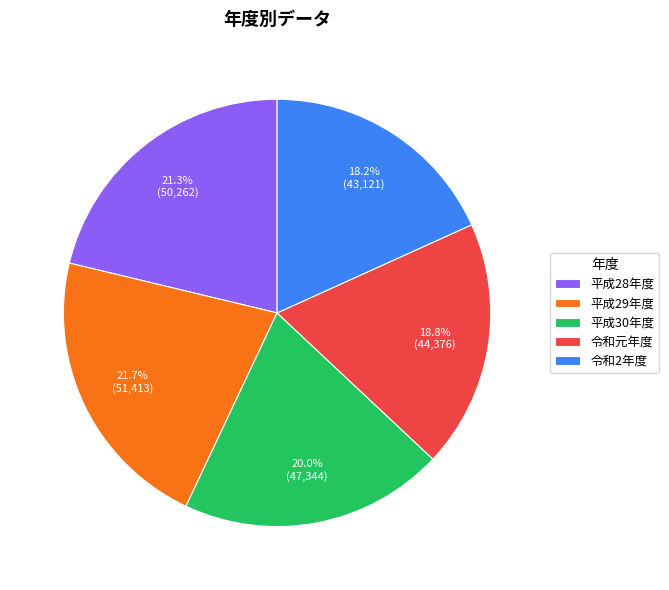

To the nearest percent, what percentage of the pie is 令和2年度?

18%